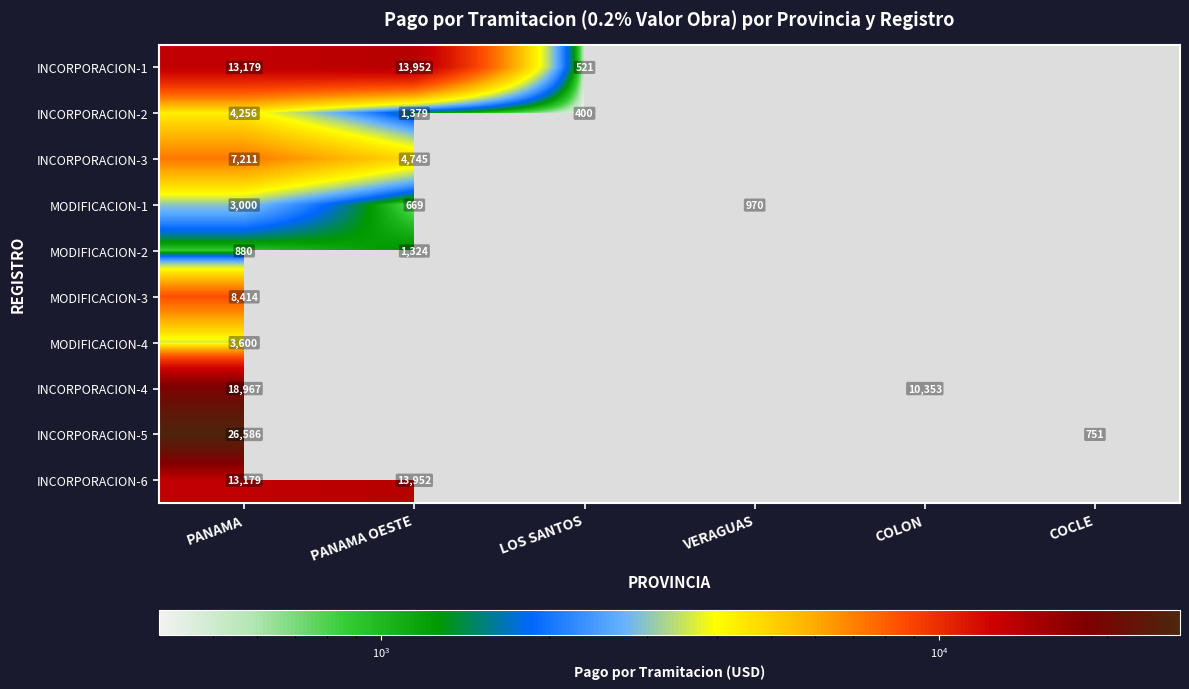

Between PANAMA and COLON, which series saw the biggest shift?

INCORPORACION-4